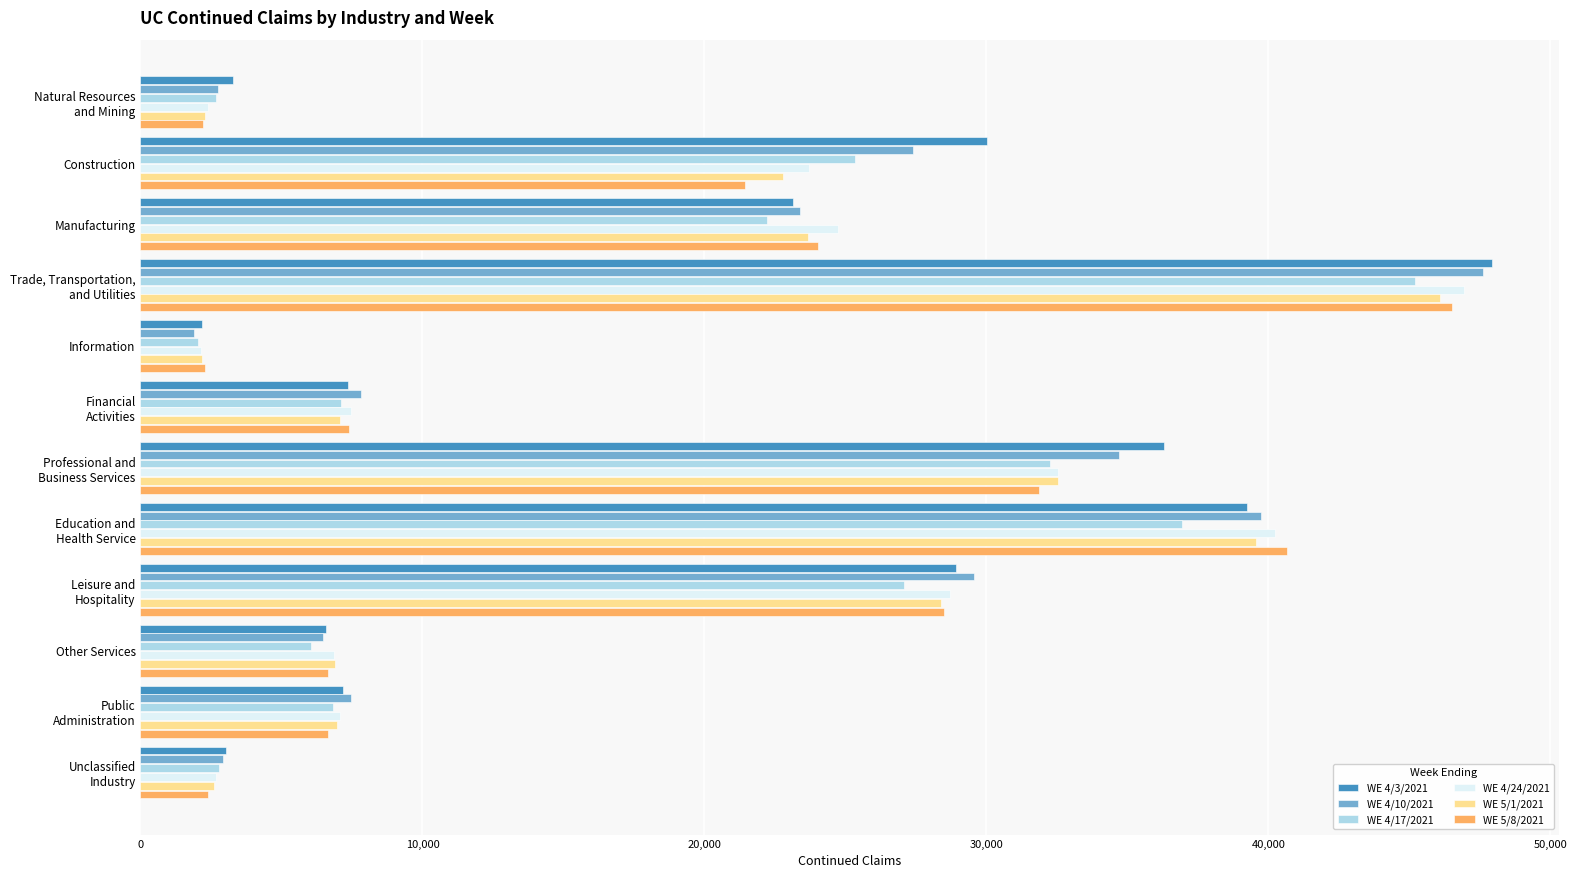

How many series are shown in this chart?

6